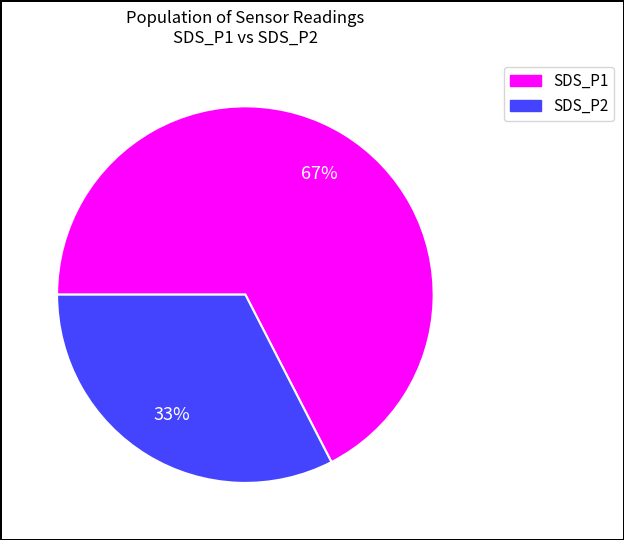

Is it true that SDS_P1 is 67% of the pie?

True